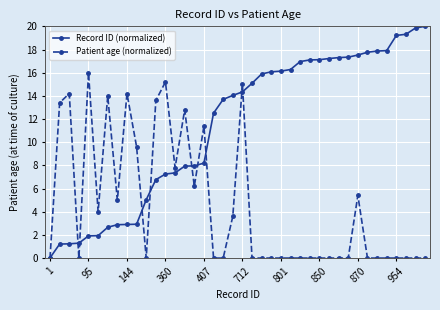

Which series has the largest total across all categories?

Record ID (normalized)